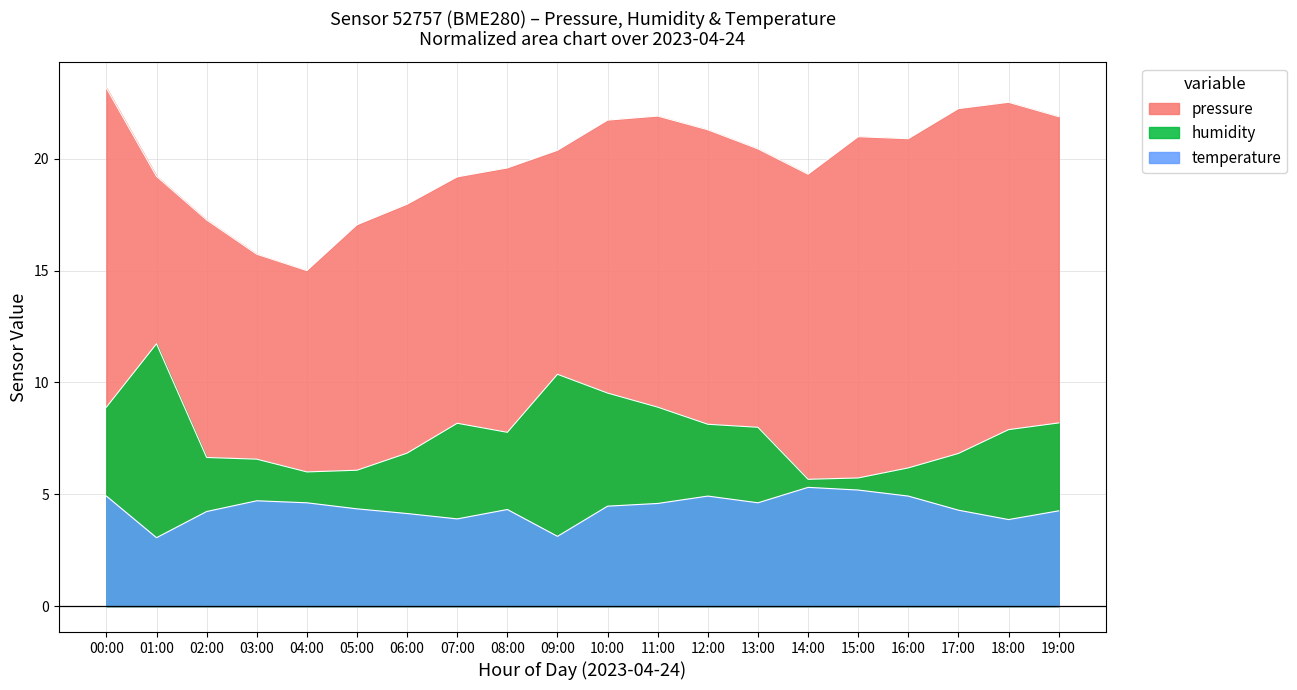

What is the average value of the temperature series?

4.4